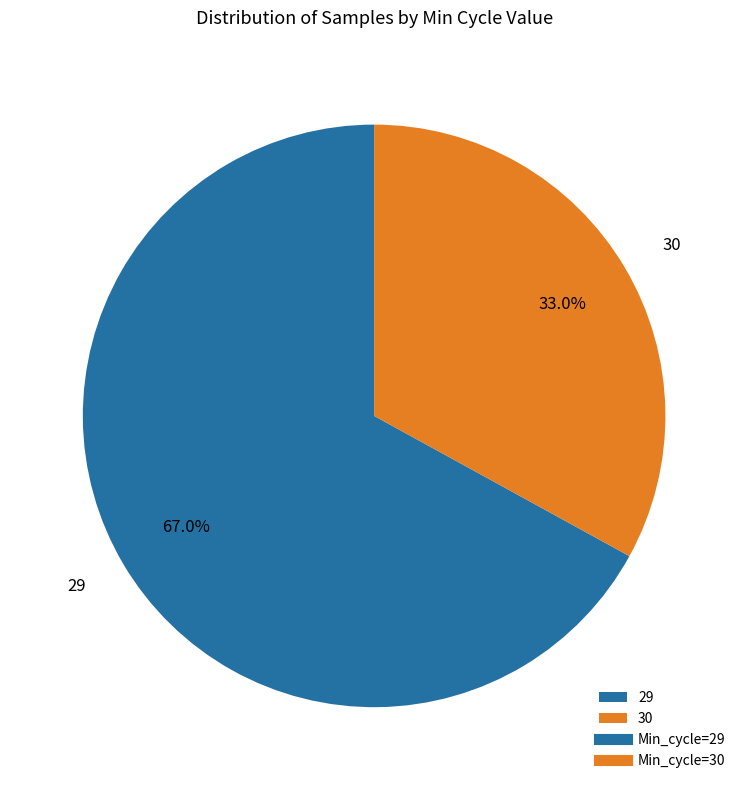

Does any single category account for the majority?

Yes